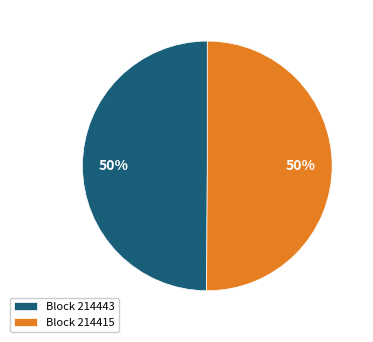

How many slices are in this pie chart?

2